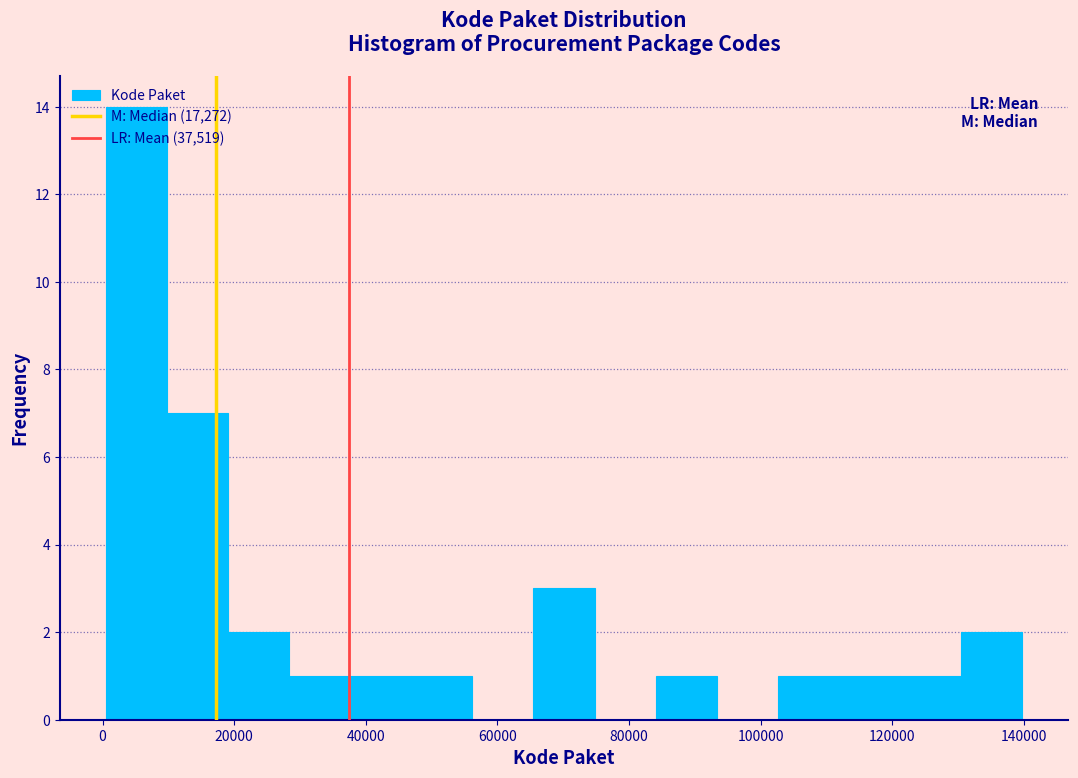

Reading left to right, list every bar in this chart as the range it spans on the x-axis followed by its height. Neither the bar edges nor the heights are printed on the chart, so give them approximately, as read against the axes.

0 to 10000: 14
10000 to 20000: 7
20000 to 28000: 2
28000 to 38000: 1
38000 to 46000: 1
46000 to 56000: 1
56000 to 66000: 0
66000 to 74000: 3
74000 to 84000: 0
84000 to 94000: 1
94000 to 102000: 0
102000 to 112000: 1
112000 to 122000: 1
122000 to 130000: 1
130000 to 140000: 2